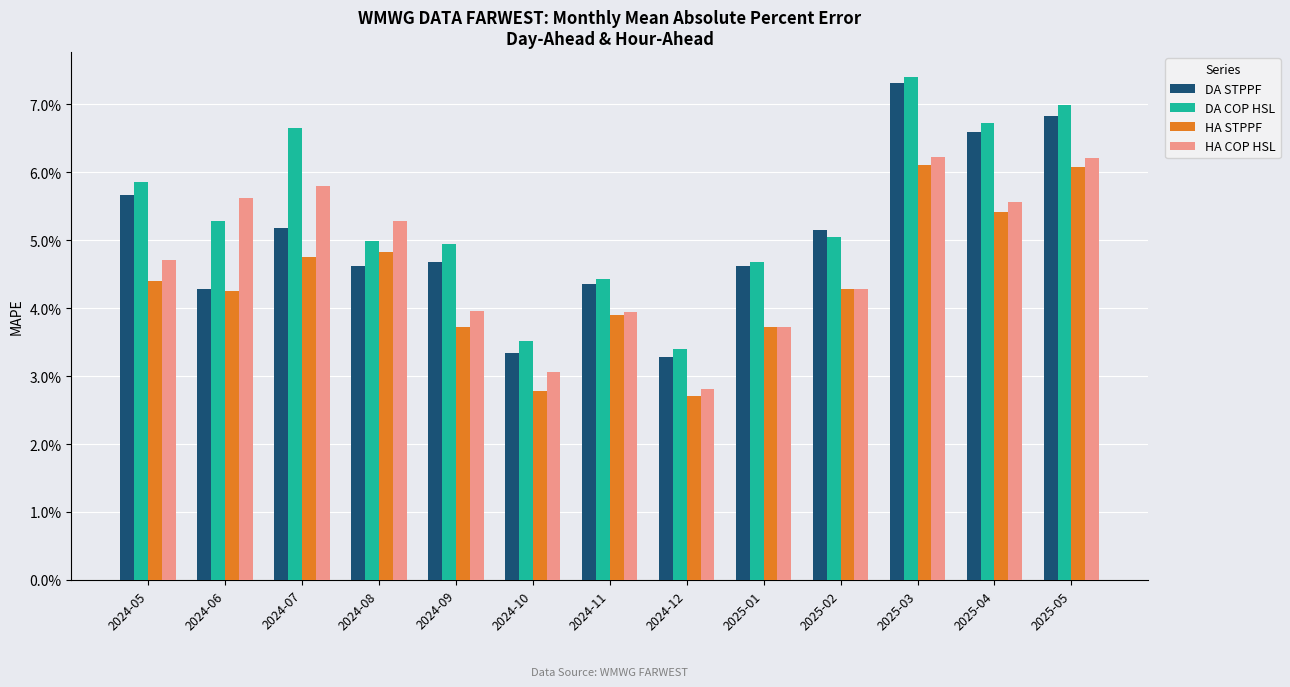

What are all the series names shown in the legend?

DA STPPF, DA COP HSL, HA STPPF, HA COP HSL